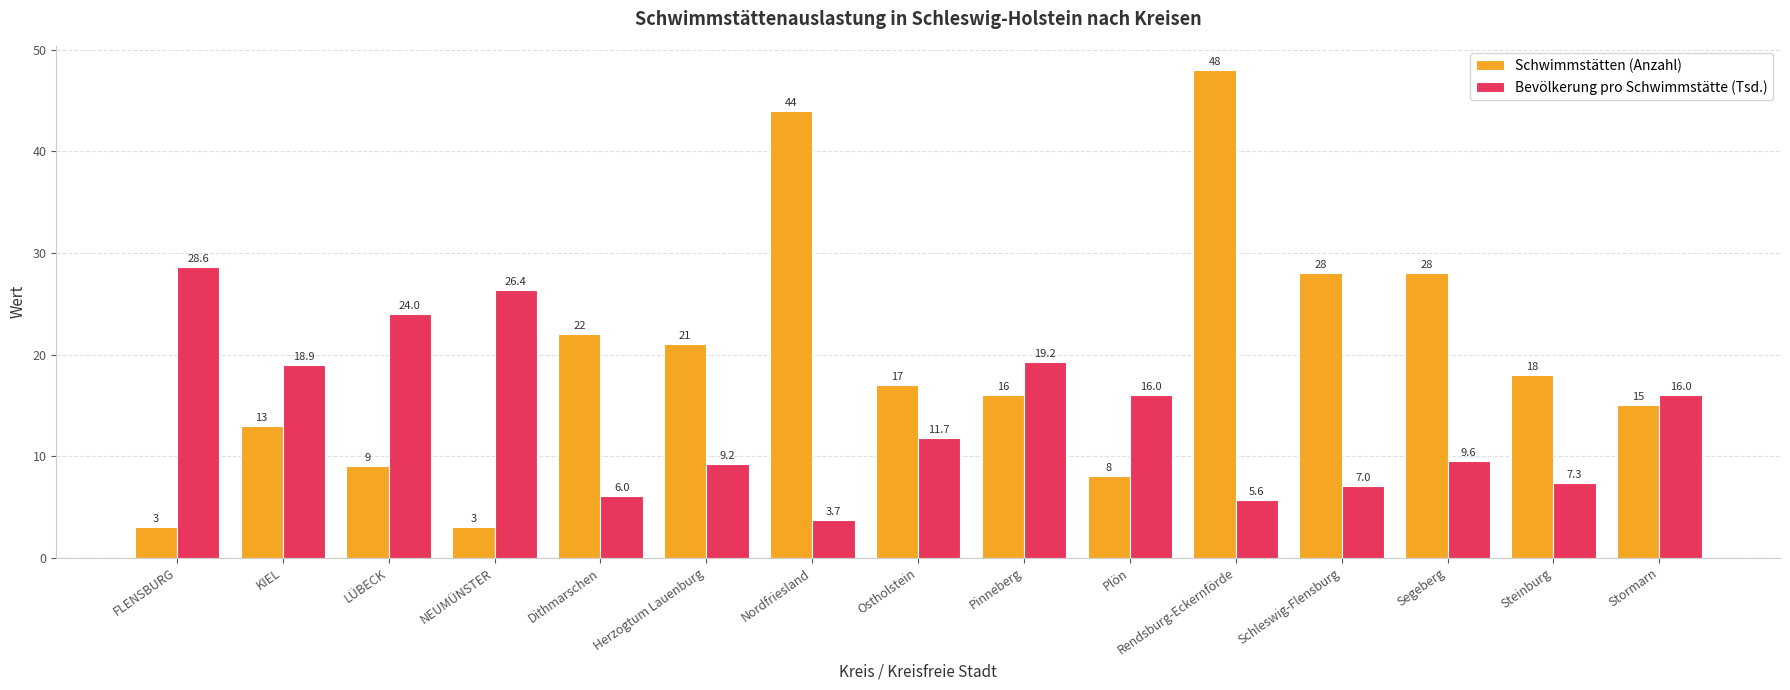

Rank the series by their average value, from highest to lowest.

Schwimmstätten (Anzahl), Bevölkerung pro Schwimmstätte (Tsd.)